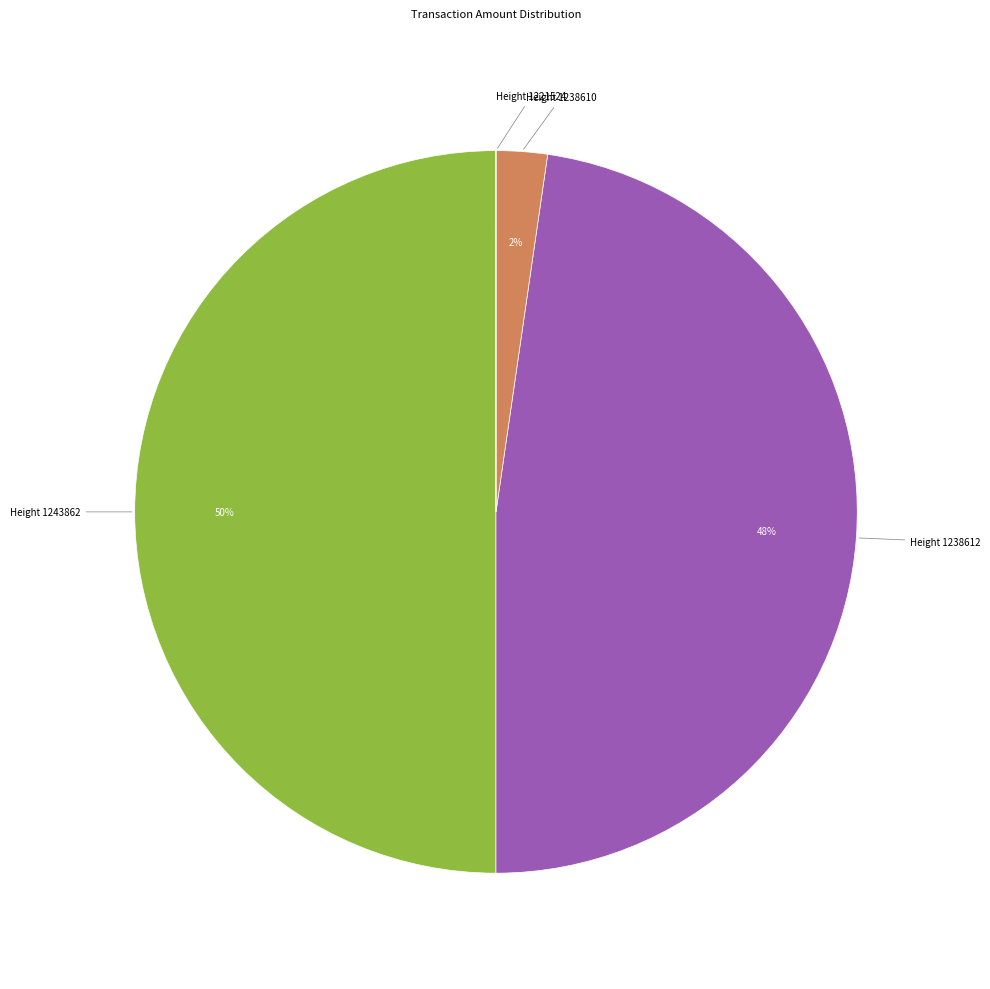

To the nearest percent, what is the average slice percentage?

25%